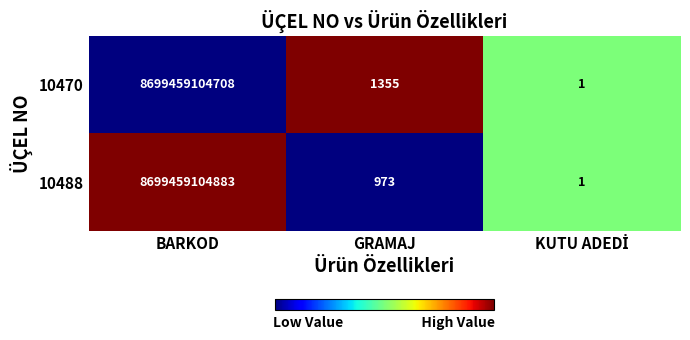

The value of 10488 at GRAMAJ is 540. True or false?

False